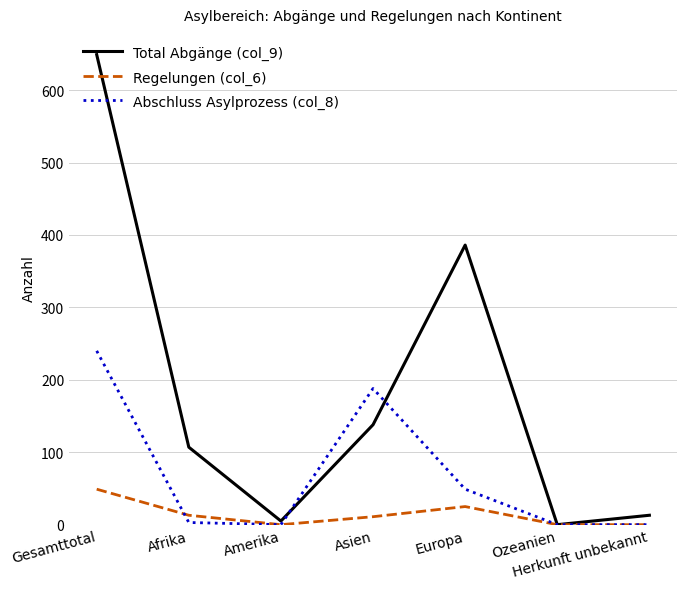

Is it true that Total Abgänge (col_9) equals 79 at Asien?

False